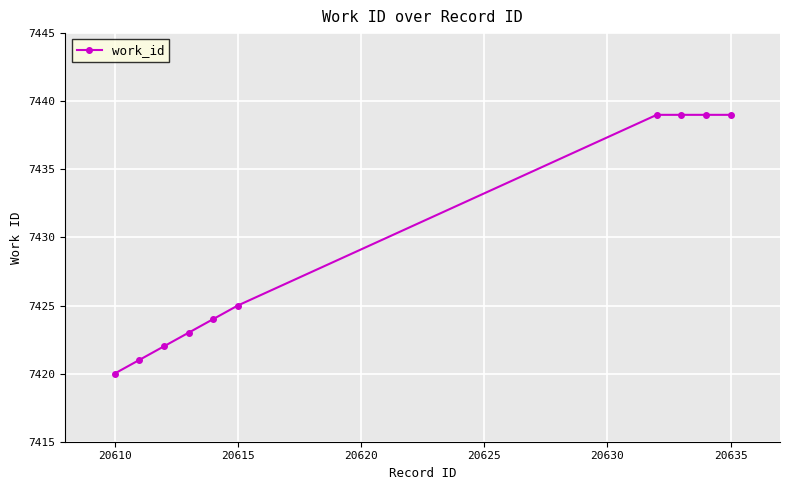

Reading right to left, transcribe all the data shown in this chart.

7439	7439	7439	7439	7425	7424	7423	7422	7421	7420